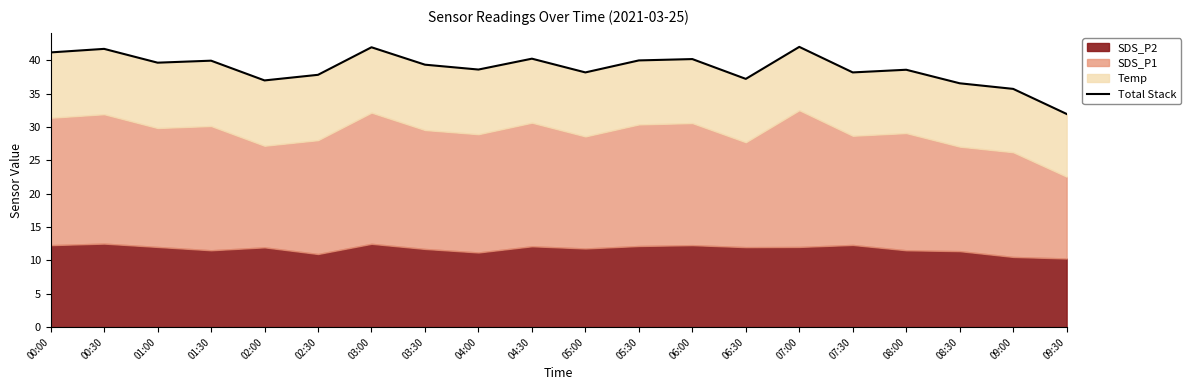

How many data points does each series have?

20